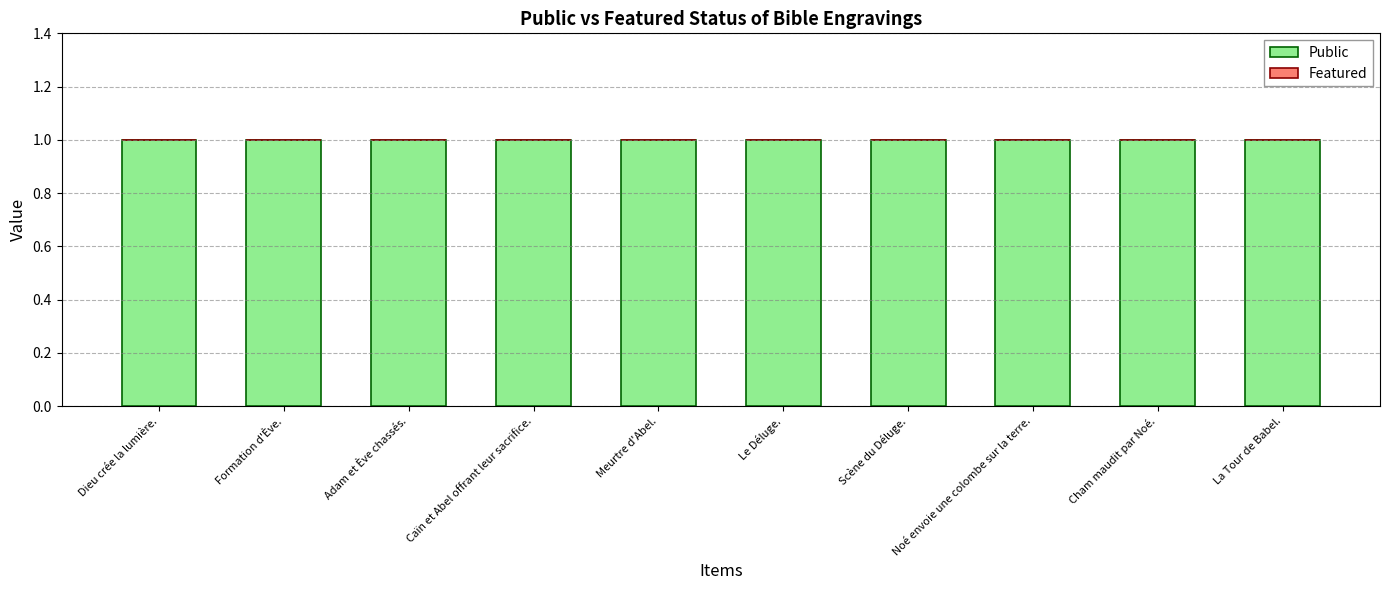

Are the bars horizontal?

No